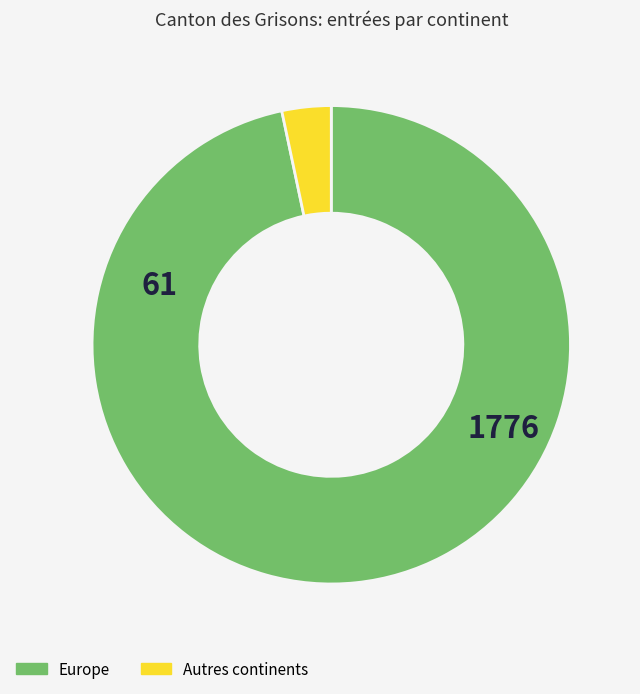

Is there any slice that represents more than half of the pie?

Yes